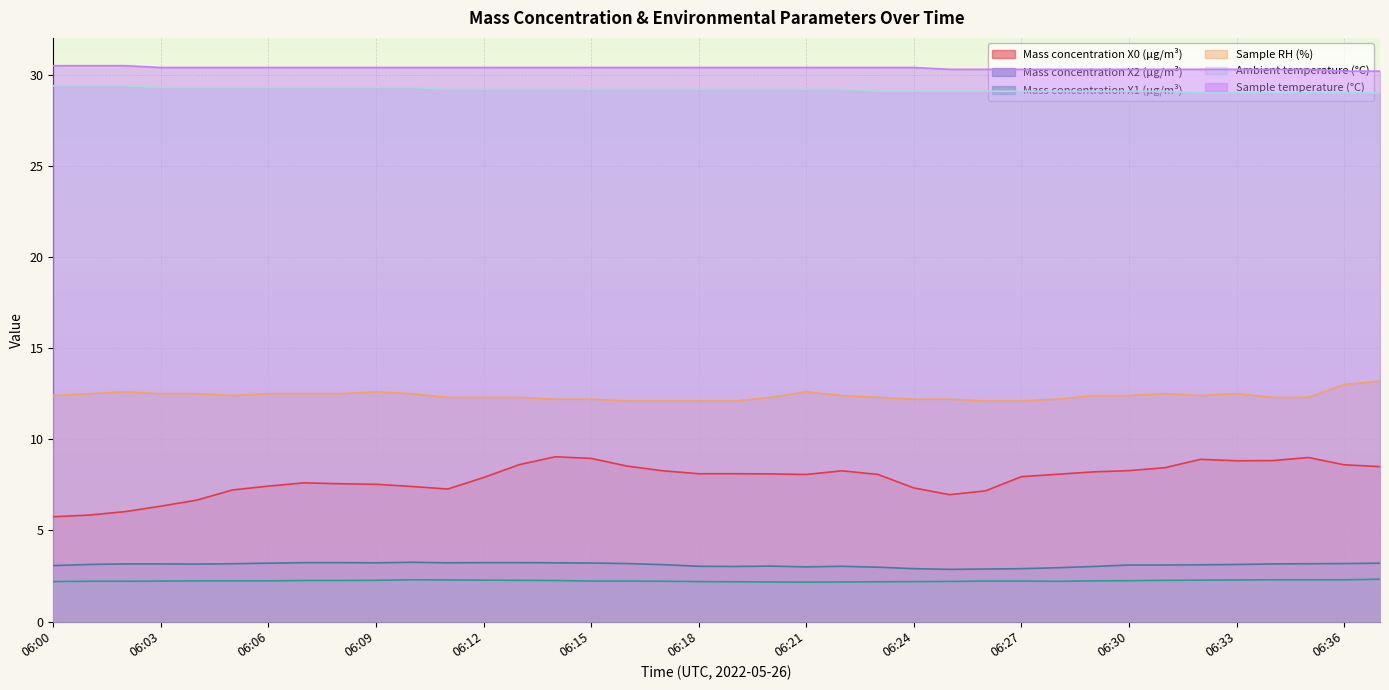

True or false: Sample RH (%) has more than 1 points higher than both neighbors.

True